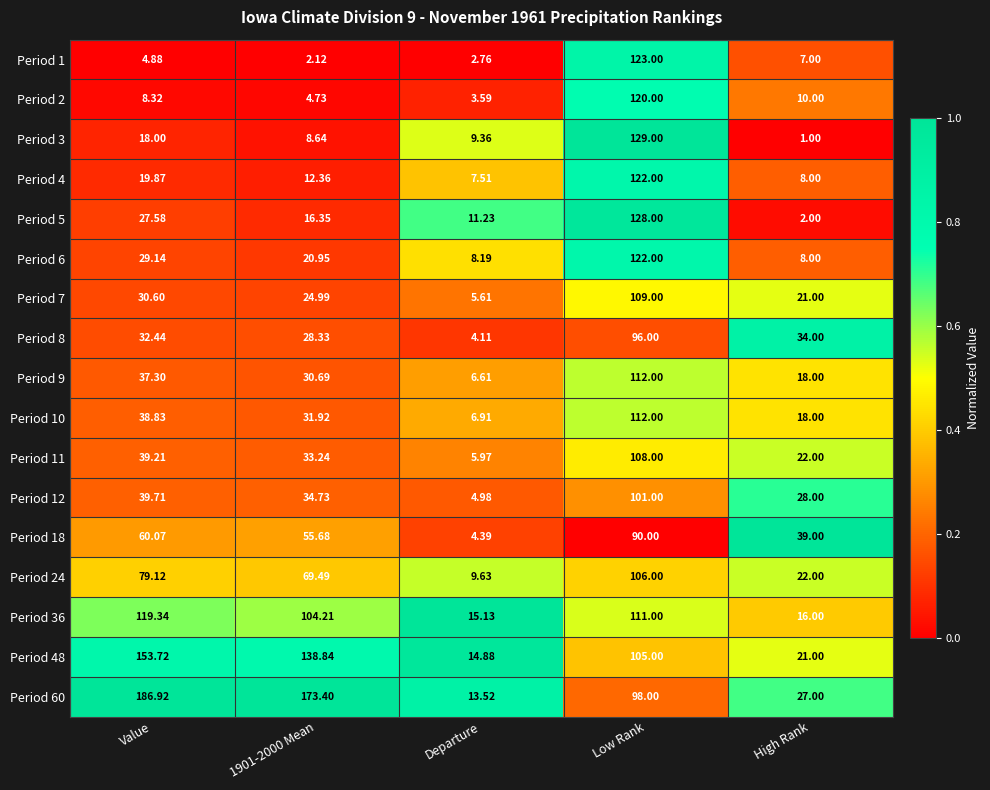

At which category does the chart reach its minimum across all series?

High Rank